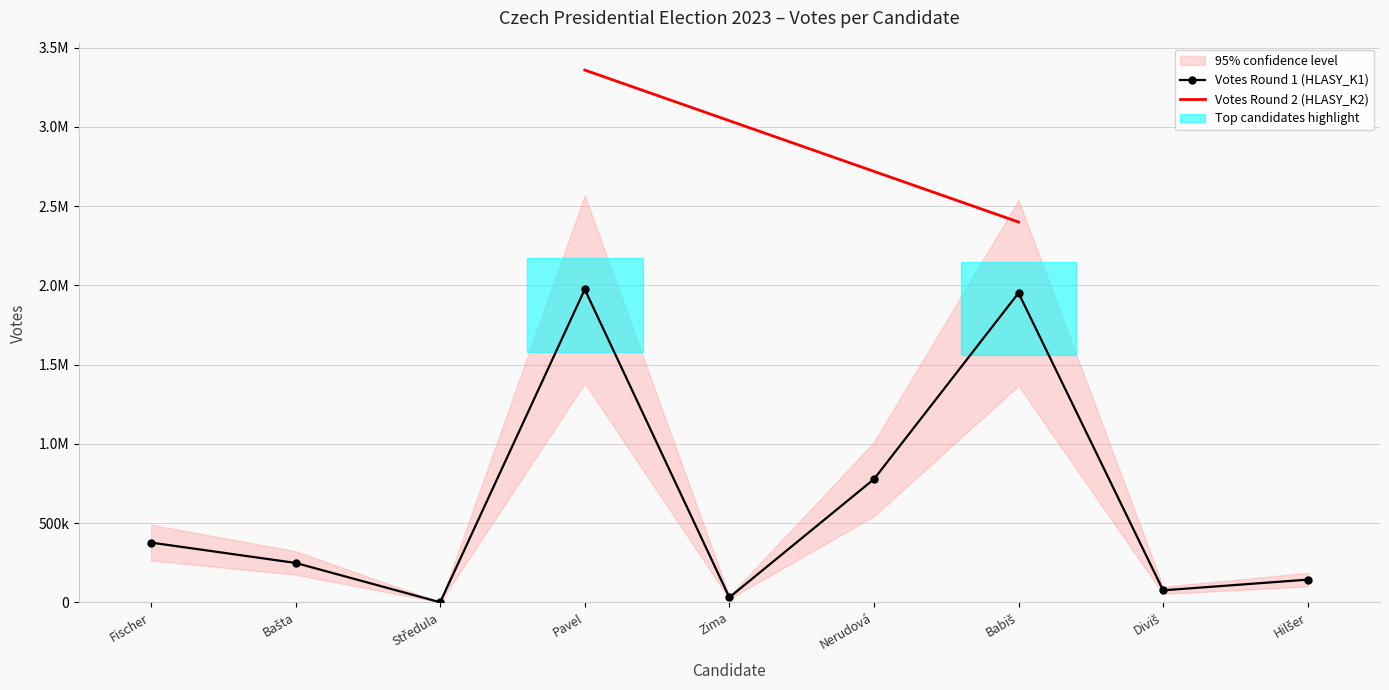

How many points are higher than both their immediate neighbors (excluding endpoints)?

2